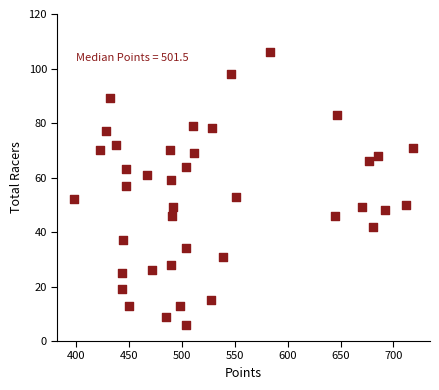

What is the range of Y values (max minus min)?

100